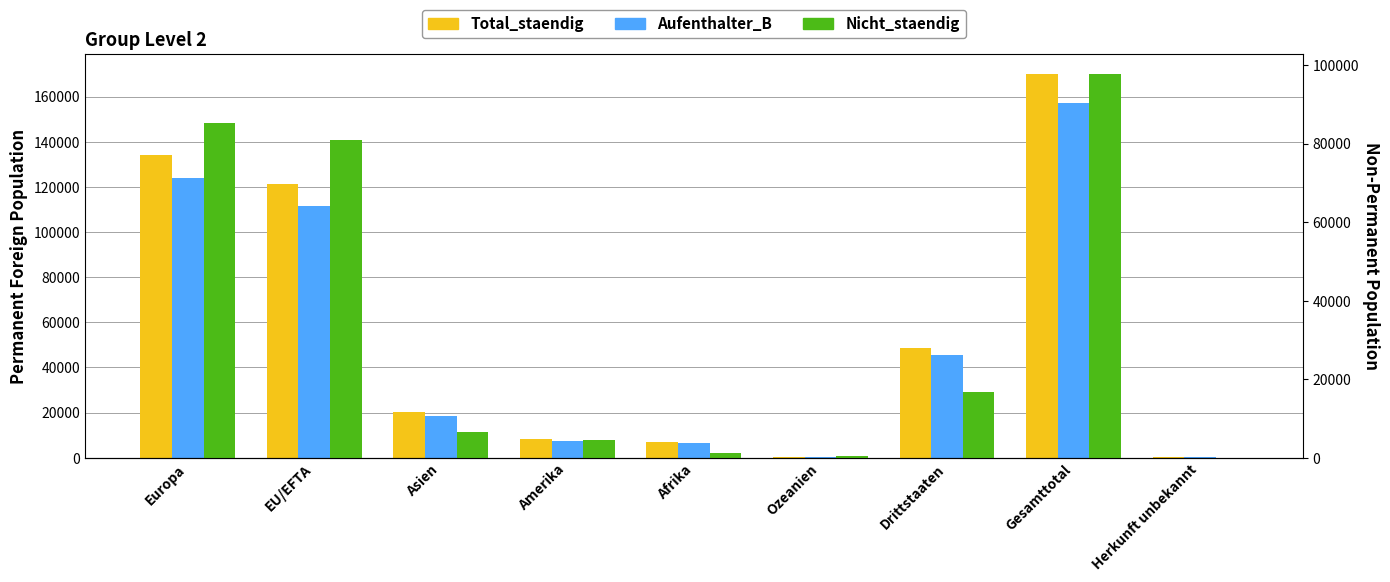

Reading right to left, what are all the values shown in this chart?

Total_staendig: Herkunft unbekannt=136	Gesamttotal=170162	Drittstaaten=48753	Ozeanien=464	Afrika=7050	Amerika=8086	Asien=20279	EU/EFTA=121409	Europa=134147
Aufenthalter_B: Herkunft unbekannt=136	Gesamttotal=157061	Drittstaaten=45445	Ozeanien=410	Afrika=6659	Amerika=7467	Asien=18604	EU/EFTA=111616	Europa=123785
Nicht_staendig: Herkunft unbekannt=12	Gesamttotal=97822	Drittstaaten=16804	Ozeanien=314	Afrika=1113	Amerika=4601	Asien=6423	EU/EFTA=81018	Europa=85359